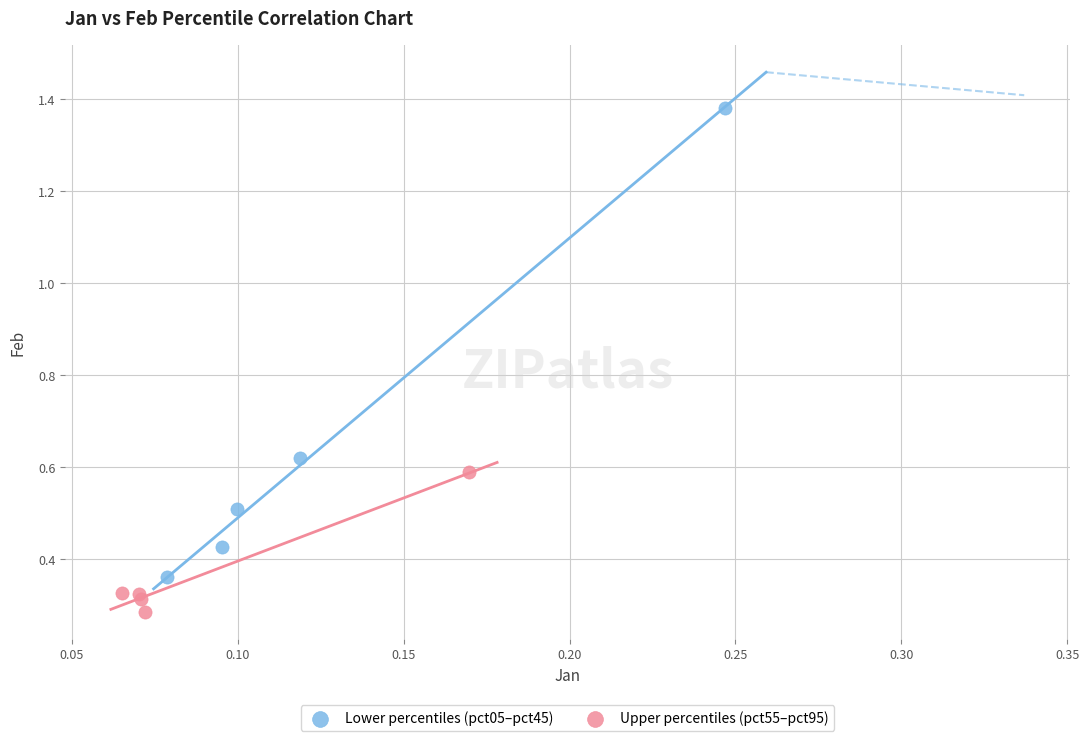

Which series contains the highest Y value?

Lower percentiles (pct05–pct45)